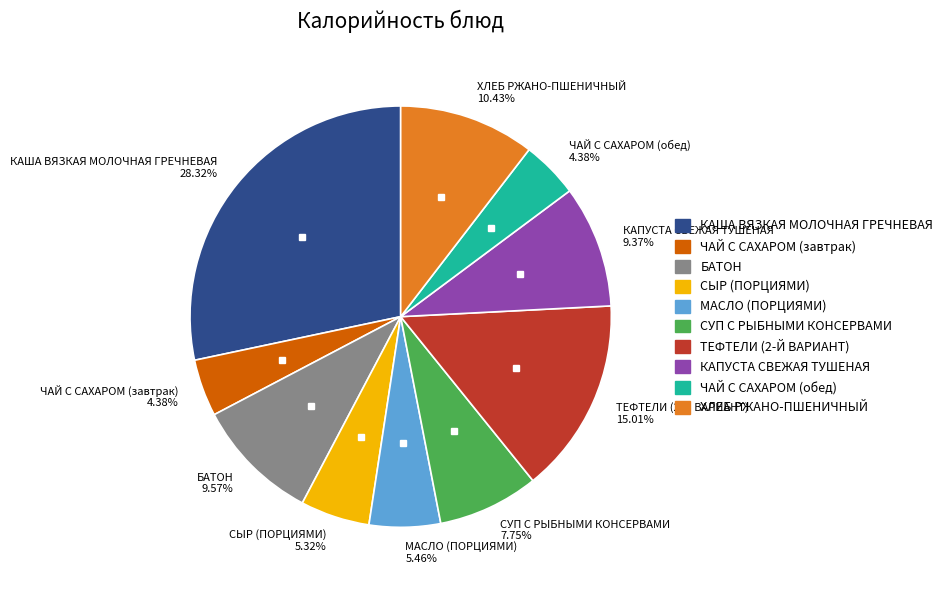

To the nearest percent, what portion does ЧАЙ С САХАРОМ (завтрак) represent?

4%